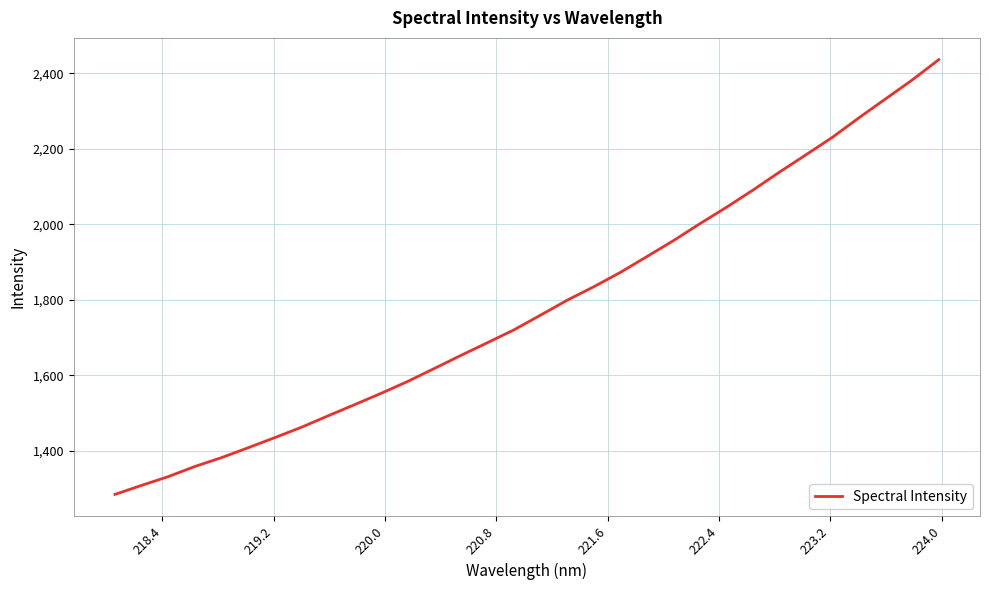

How many distinct data groups are displayed?

1